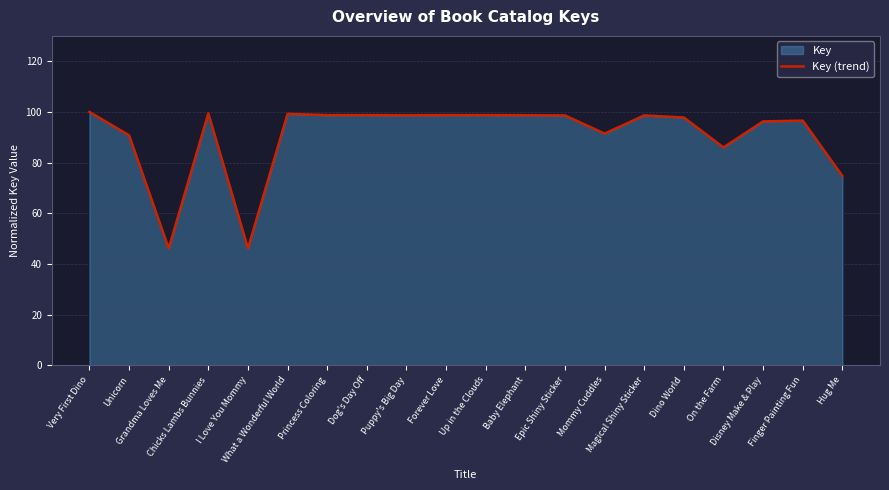

What is the difference between the maximum and minimum values?

53.8